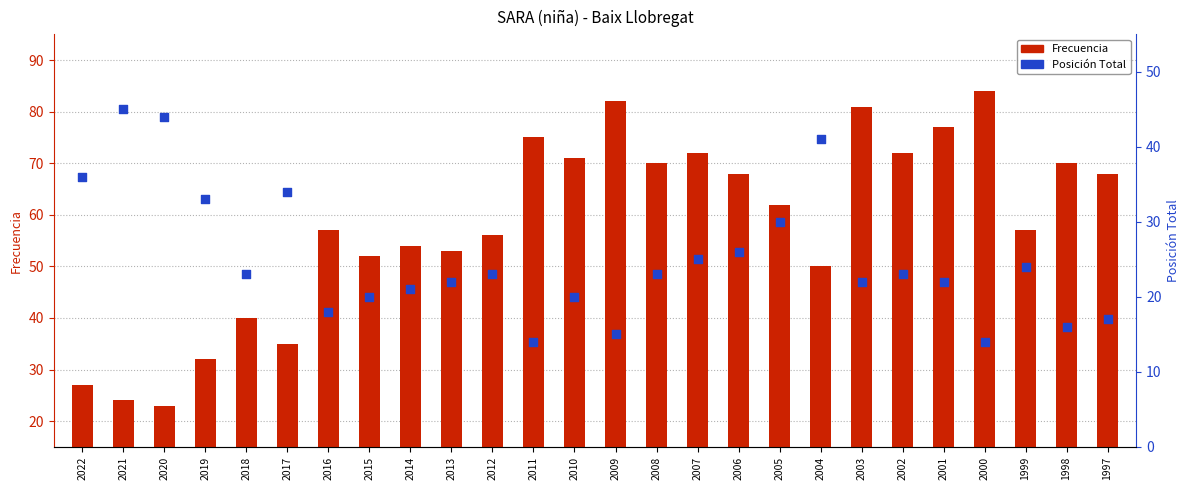

At which category is the sum across all series the highest?

2003